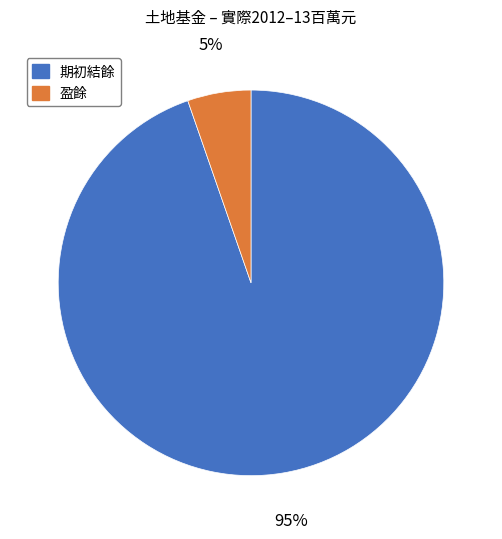

To the nearest percent, what is the average slice percentage?

50%